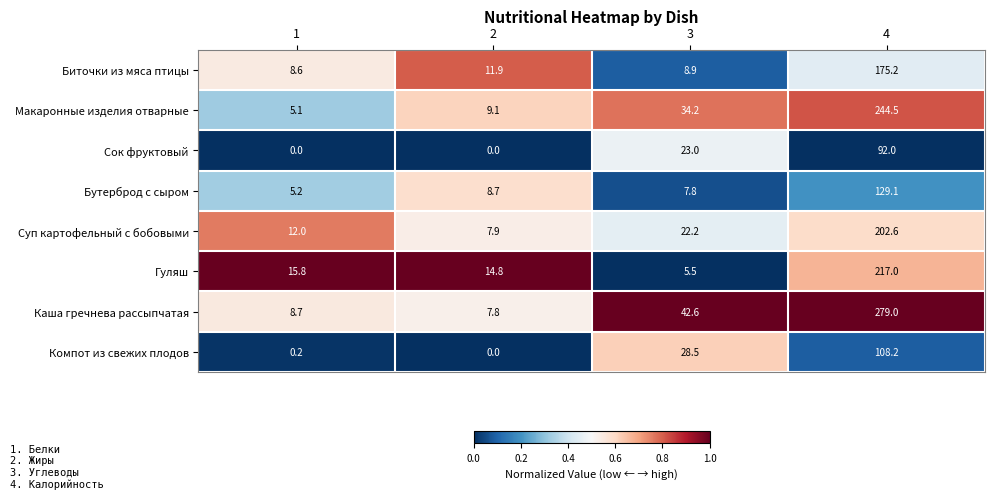

Which series changed the most between 3 and 4?

Каша гречнева рассыпчатая